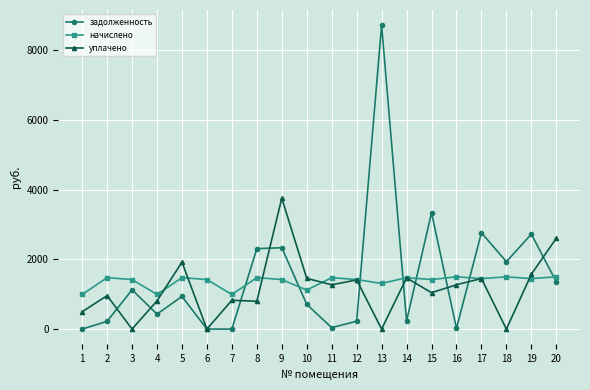

Is the value of уплачено at 6 greater than the value of начислено at 4?

No